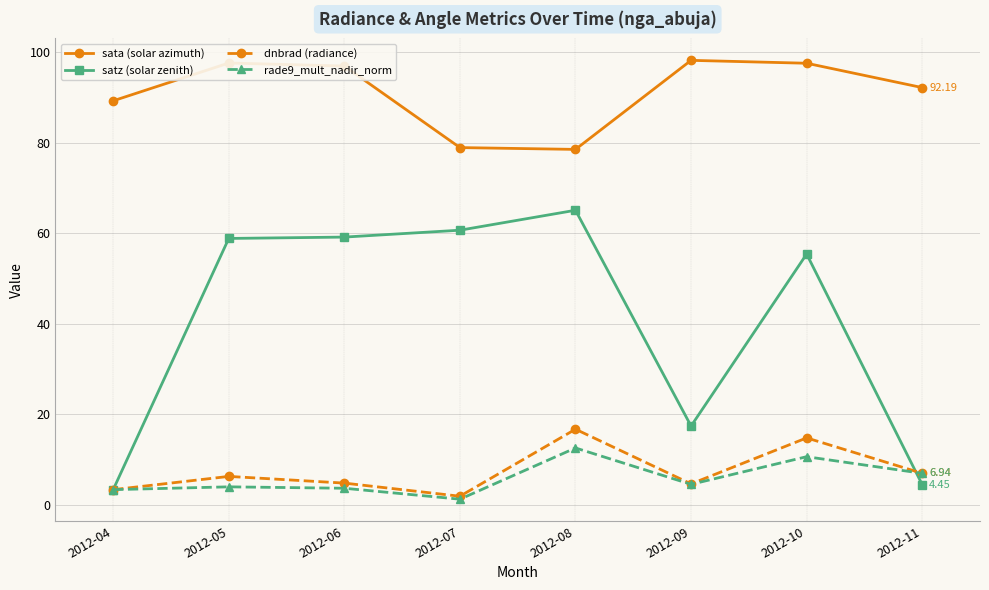

Which series has the largest total across all categories?

sata (solar azimuth)